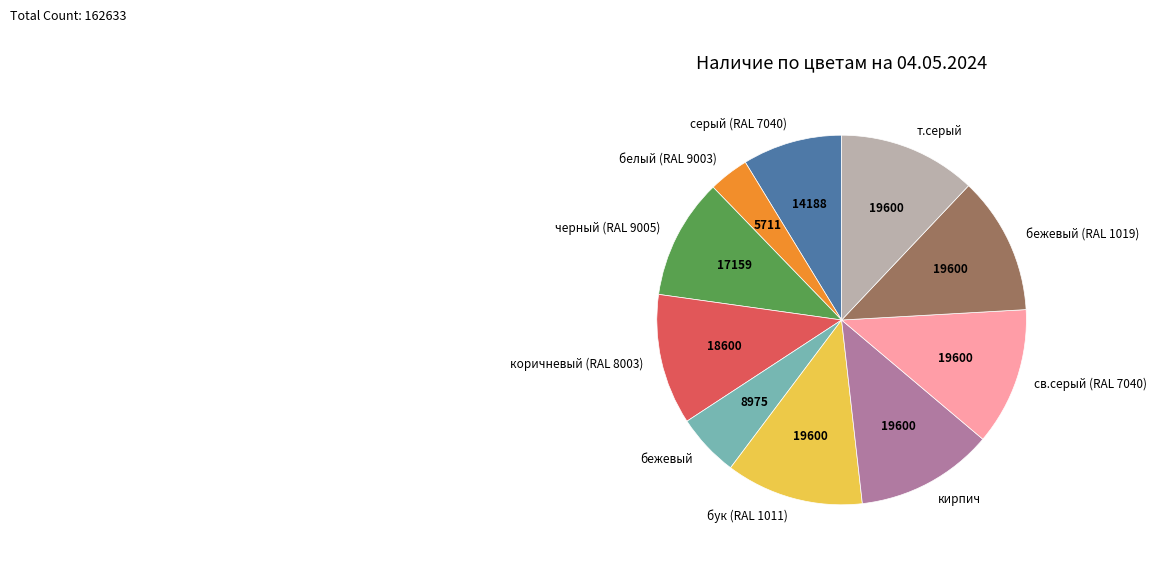

How many slices are in this pie chart?

10